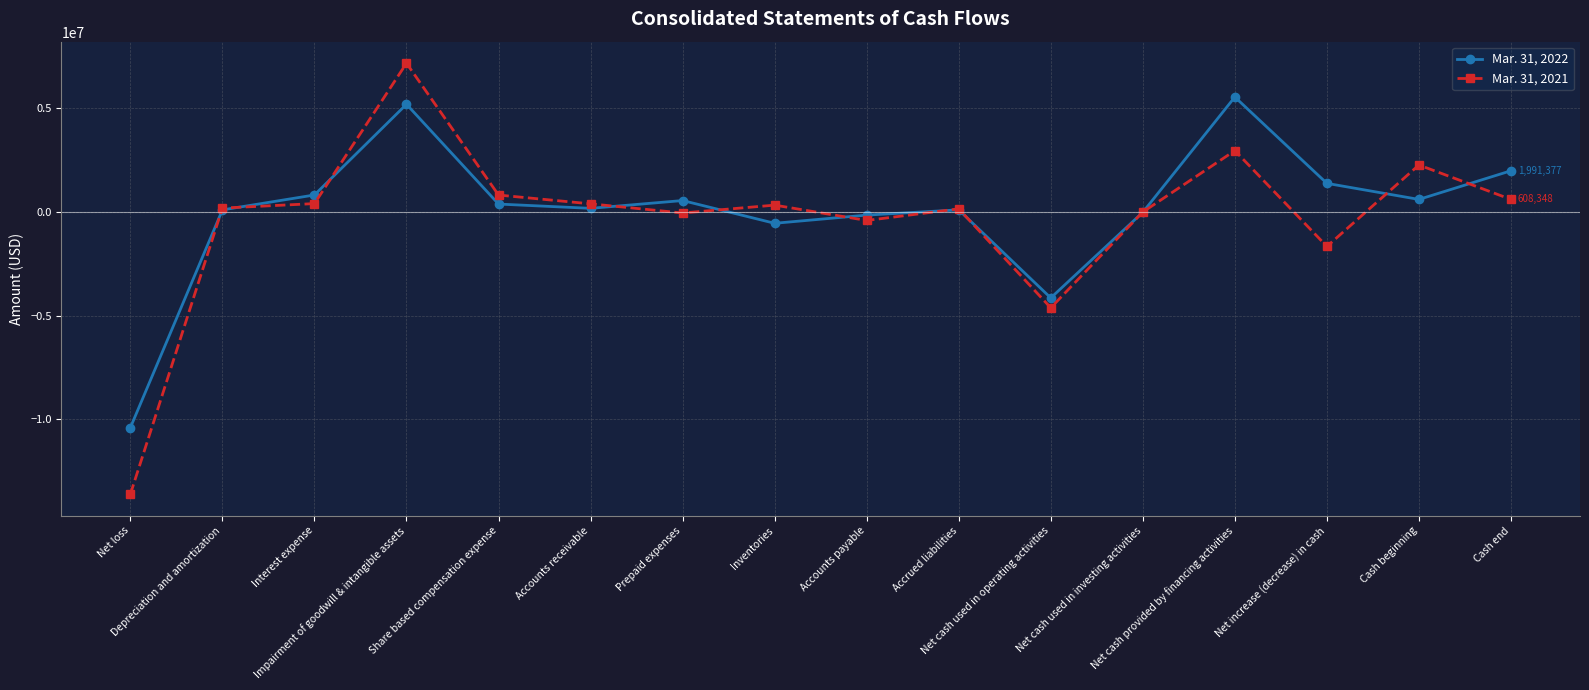

What position from the right is Net cash used in operating activities?

6